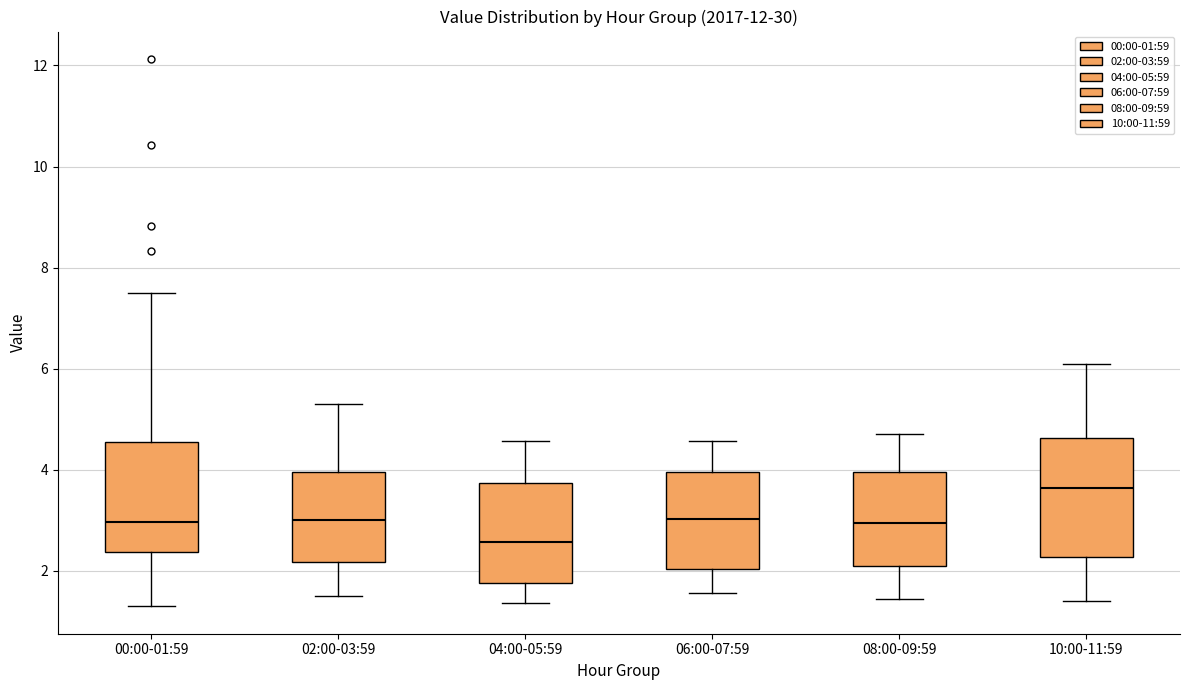

Reading left to right, transcribe this box plot: for each box, give where its median line is, the range the box spans, and where its two whiskers end, as read against the y-axis. The values are not printed on the chart, so give them approximately, as read against the axis.

00:00-01:59: median 3.0, box 2.4 to 4.6, whiskers 1.4 to 7.6
02:00-03:59: median 3.0, box 2.2 to 4.0, whiskers 1.6 to 5.4
04:00-05:59: median 2.6, box 1.8 to 3.8, whiskers 1.4 to 4.6
06:00-07:59: median 3.0, box 2.0 to 4.0, whiskers 1.6 to 4.6
08:00-09:59: median 3.0, box 2.2 to 4.0, whiskers 1.4 to 4.8
10:00-11:59: median 3.6, box 2.2 to 4.6, whiskers 1.4 to 6.2